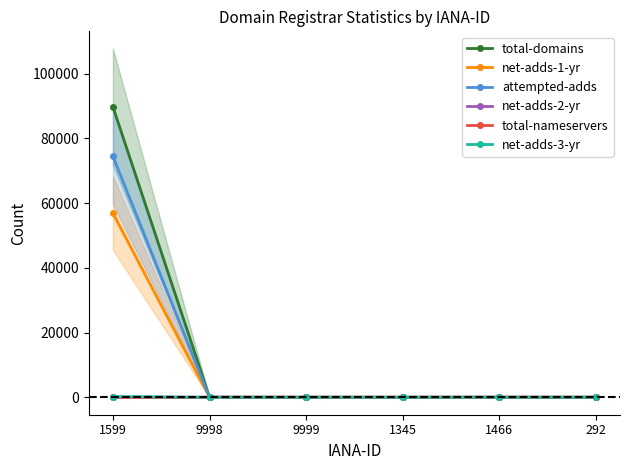

At which category does net-adds-1-yr reach its first local peak?

1466